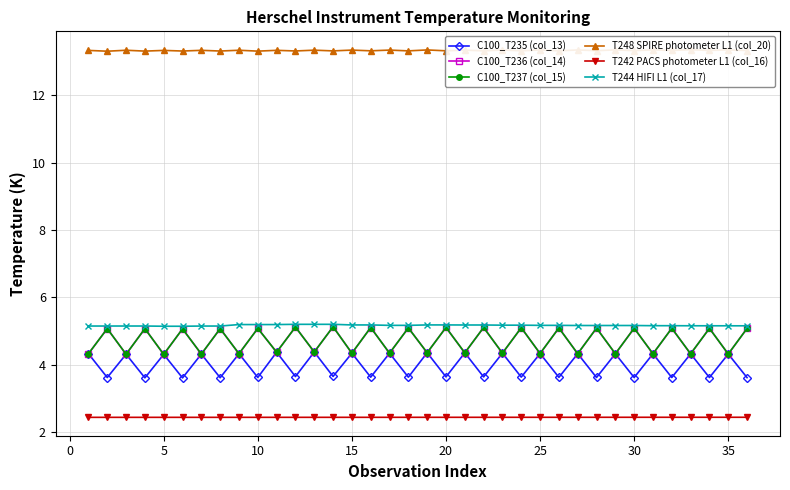

What is the difference between the maximum and minimum values in the C100_T235 (col_13) series?

0.8